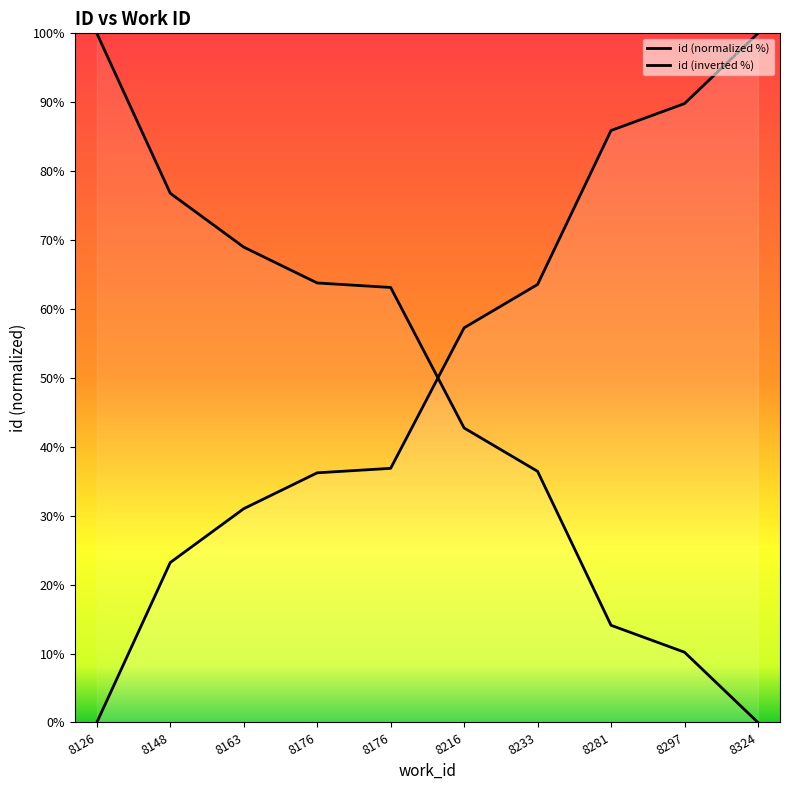

How many values are below 57?

5